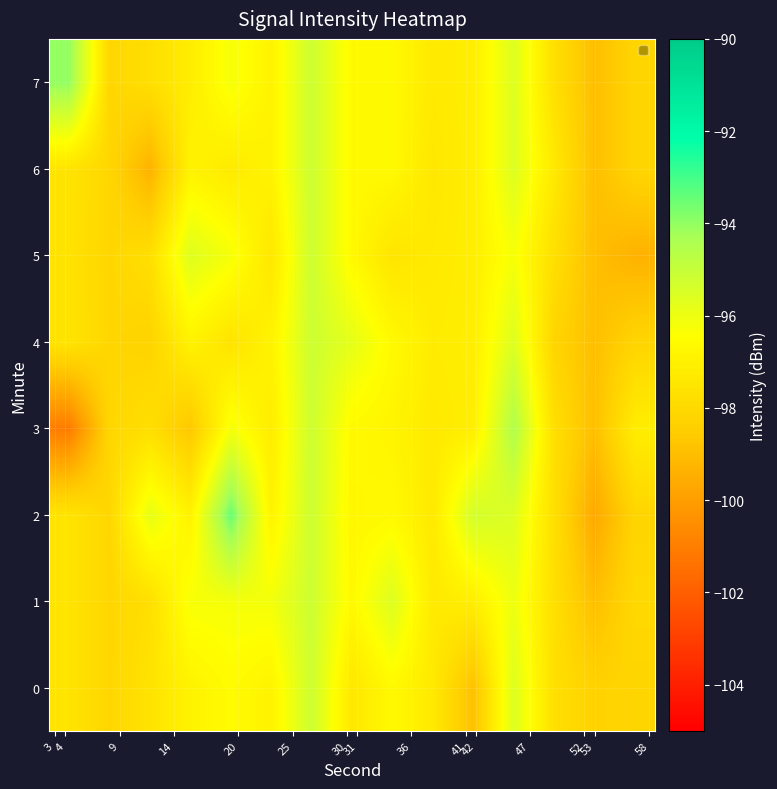

Which series has the widest spread of values?

row_3